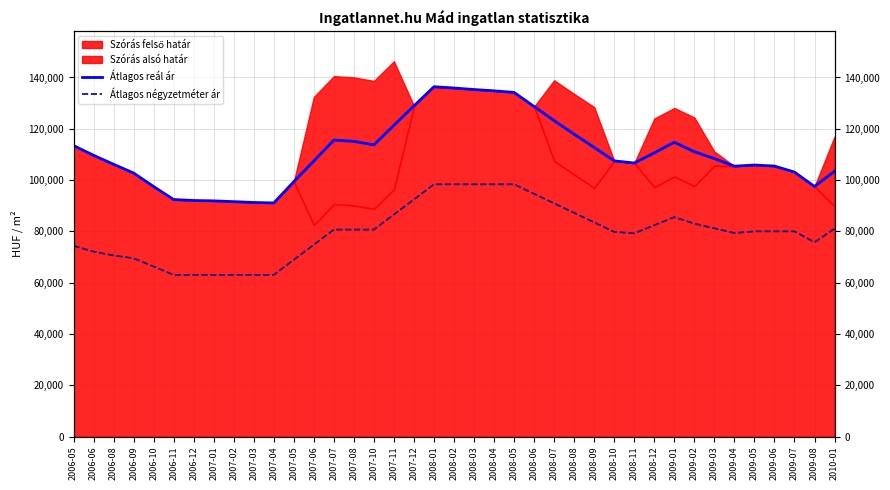

True or false: Átlagos négyzetméter ár has a value of 63043 at 2007-03.

True